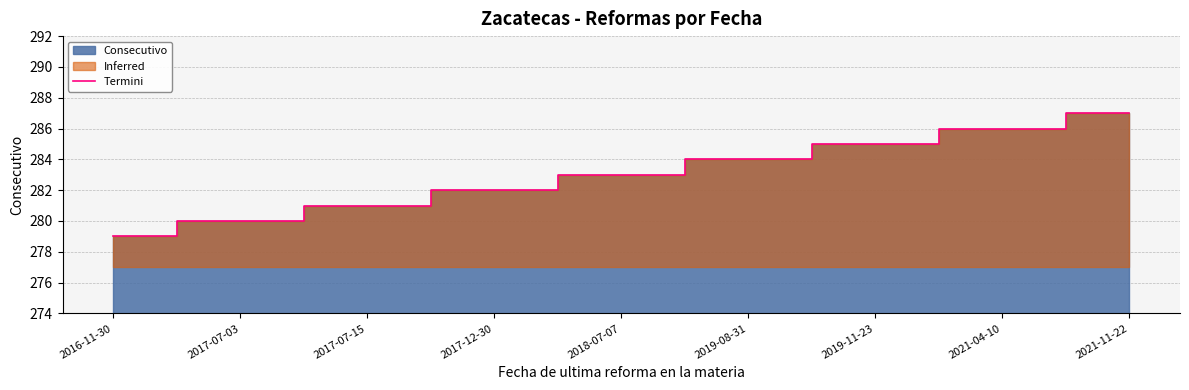

Reading left to right, what are all the values shown in this chart?

2016-11-30=279	2017-07-03=280	2017-07-15=281	2017-12-30=282	2018-07-07=283	2019-08-31=284	2019-11-23=285	2021-04-10=286	2021-11-22=287